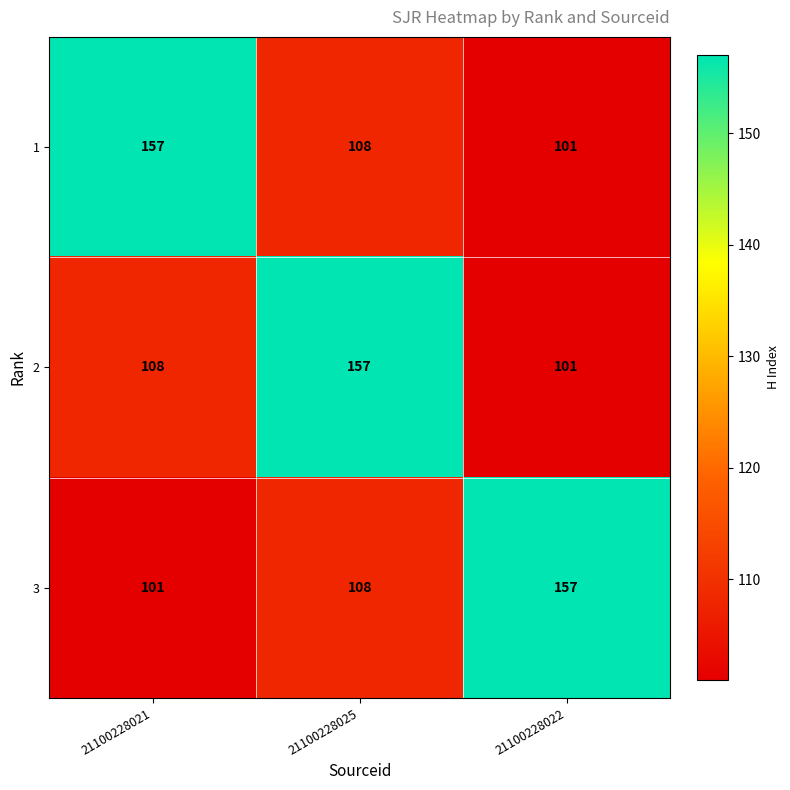

At how many categories does at least one series exceed 101?

3